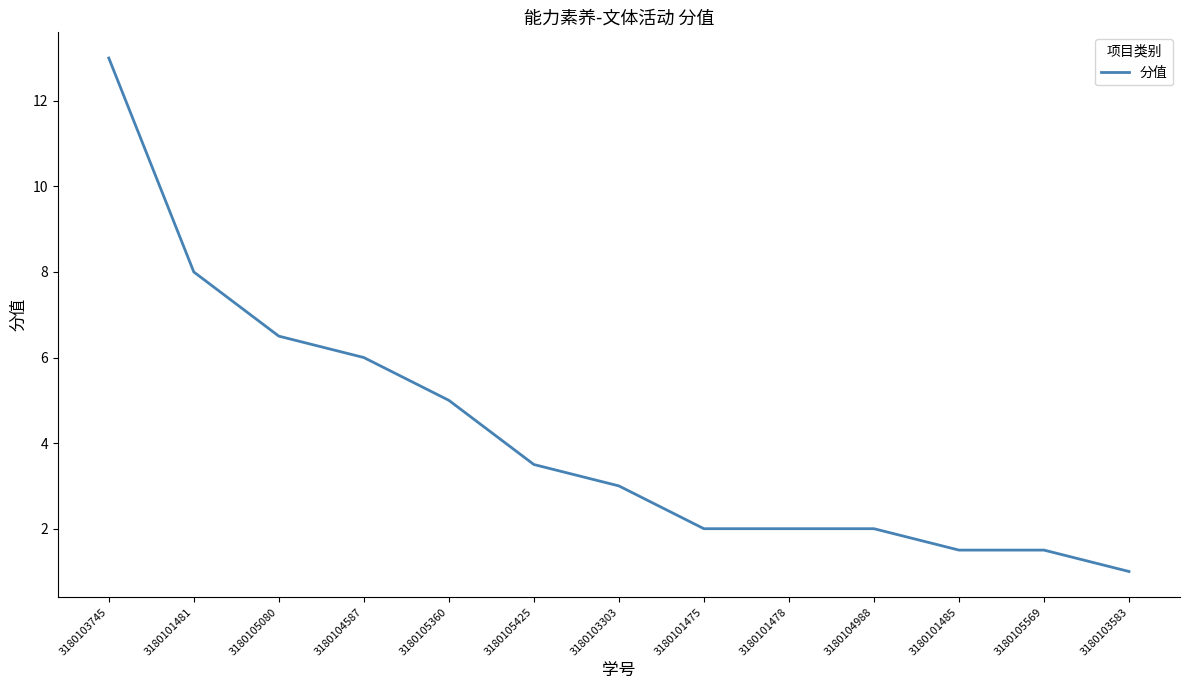

Reading right to left, list all the values displayed in this chart.

3180103583=1.0	3180105569=1.5	3180101485=1.5	3180104988=2.0	3180101478=2.0	3180101475=2.0	3180103303=3.0	3180105425=3.5	3180105360=5.0	3180104587=6.0	3180105080=6.5	3180101481=8.0	3180103745=13.0